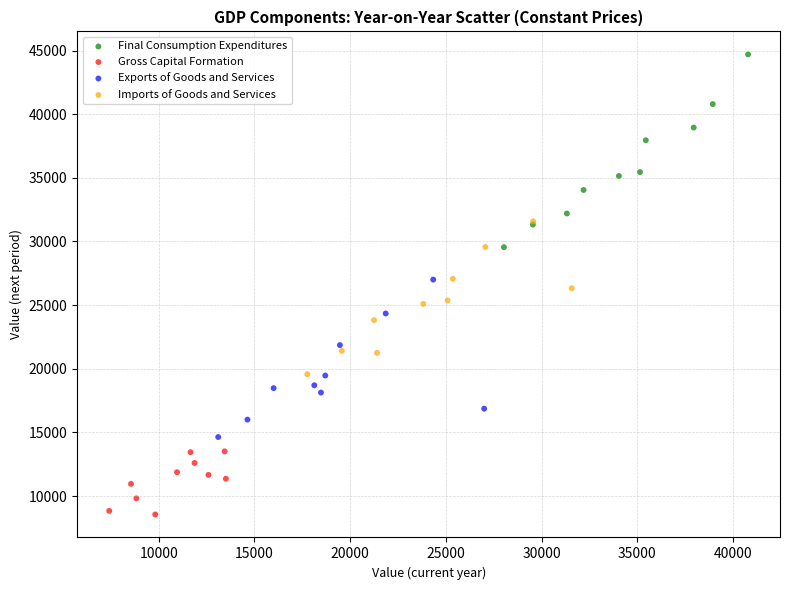

Which series contains the highest Y value?

Final Consumption Expenditures